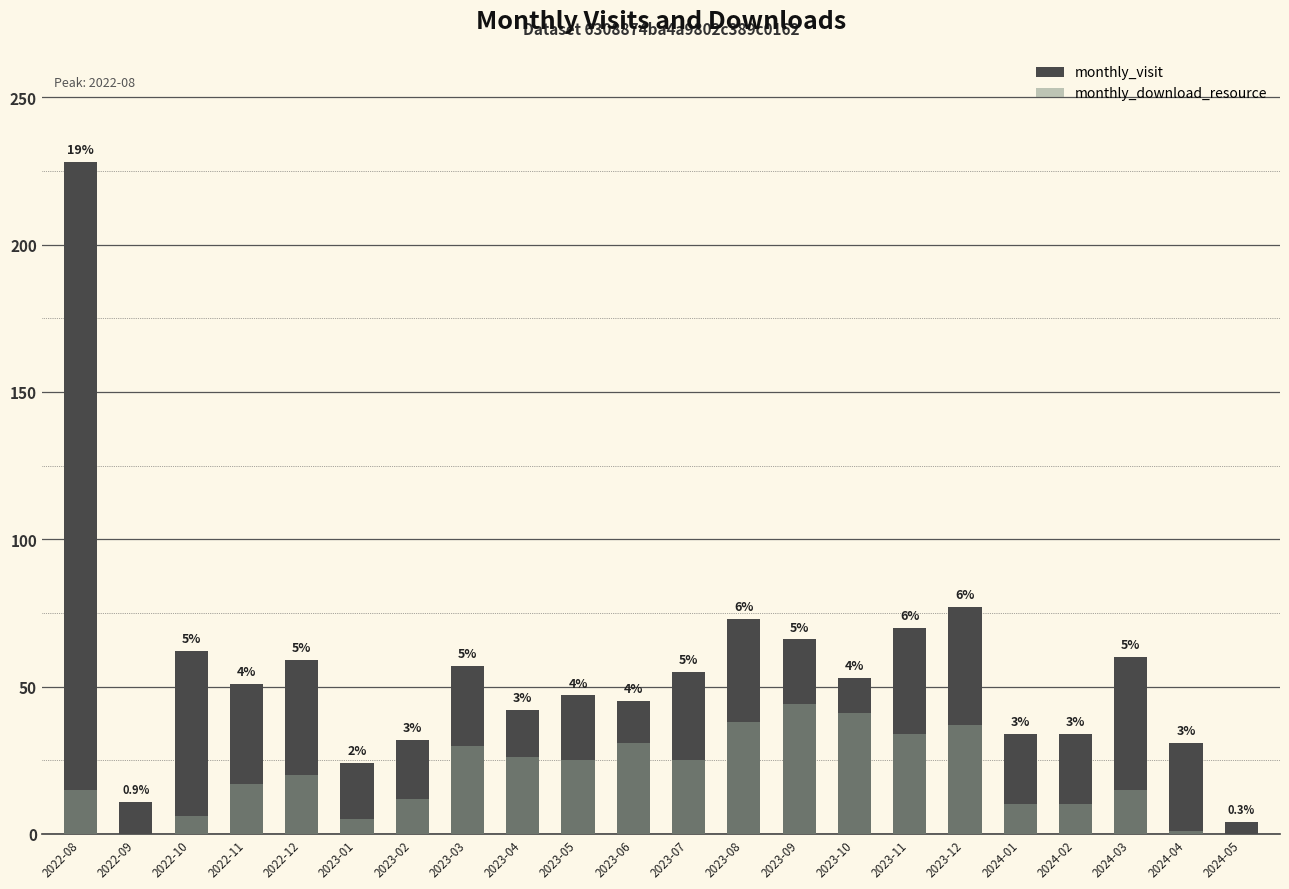

How many groups of bars are there?

22